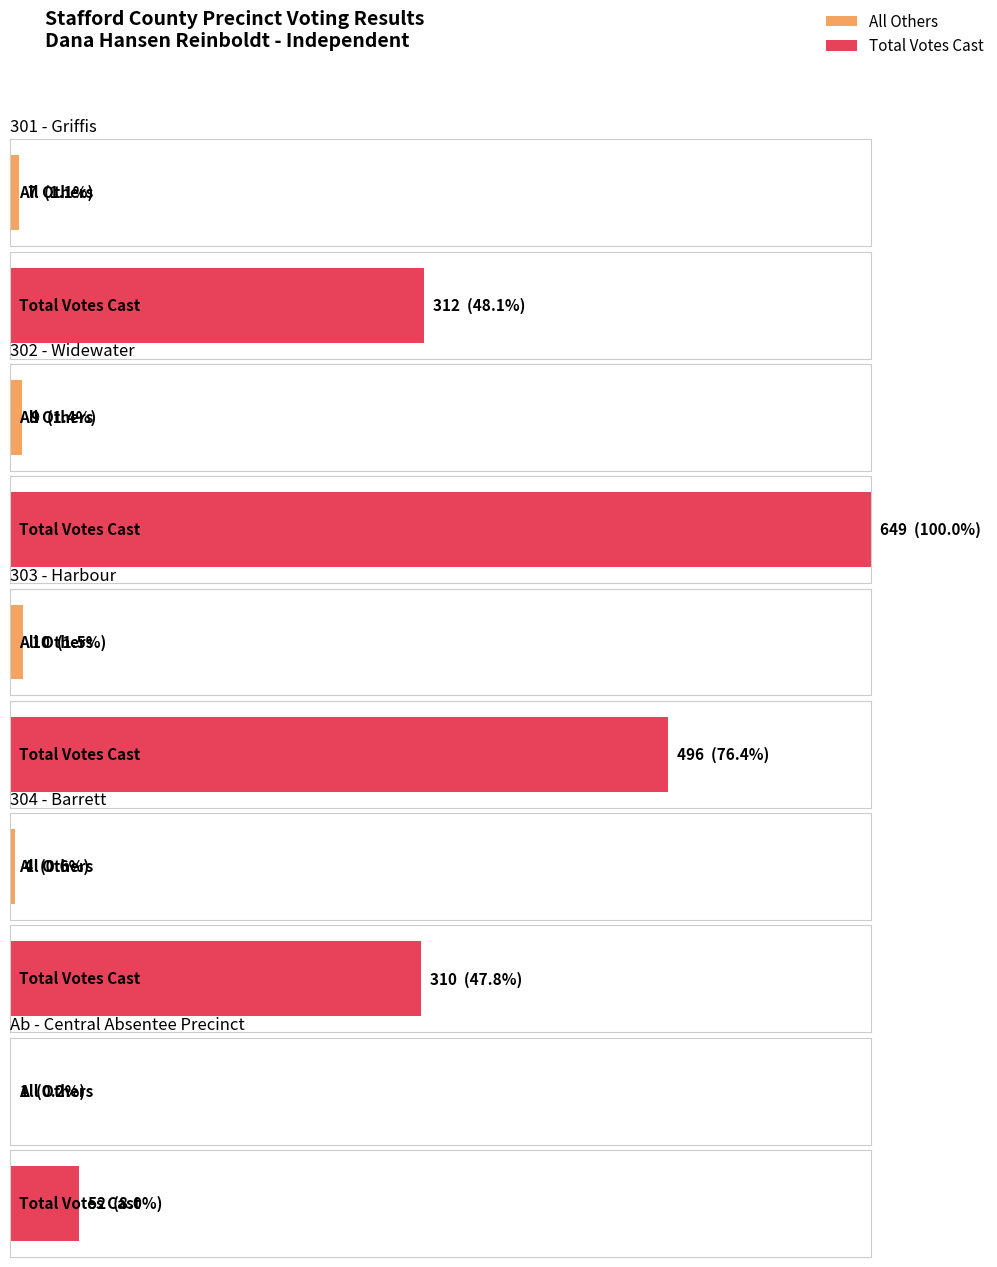

Between Ab - Central Absentee Precinct and 302 - Widewater, which is larger?

302 - Widewater